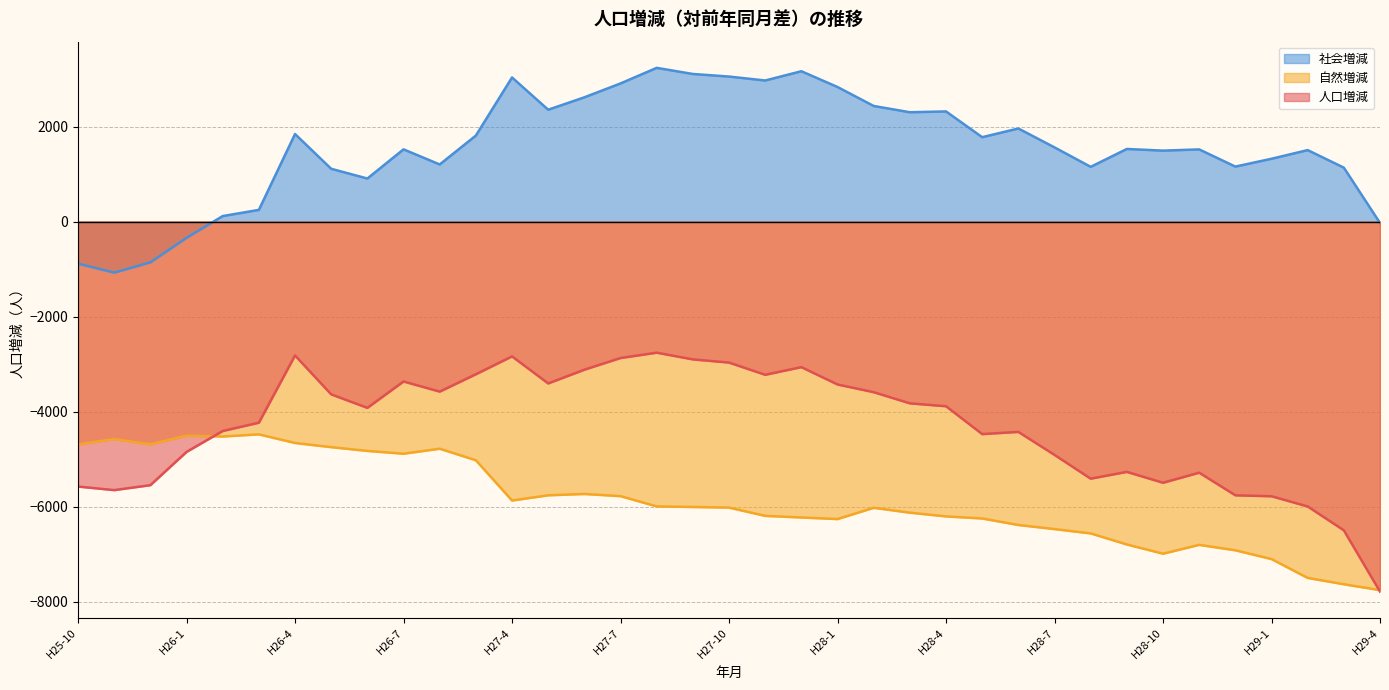

How many interior local valleys does the 社会増減 series have?

10